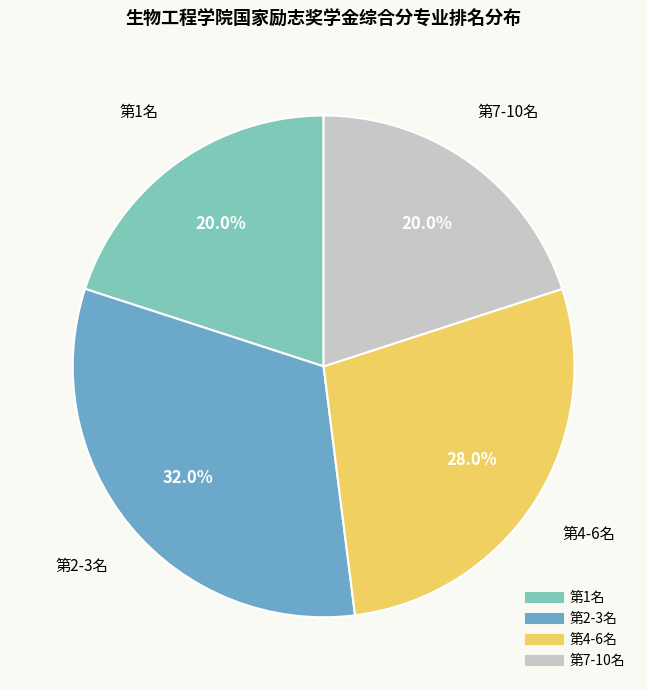

Does any single category account for the majority?

No